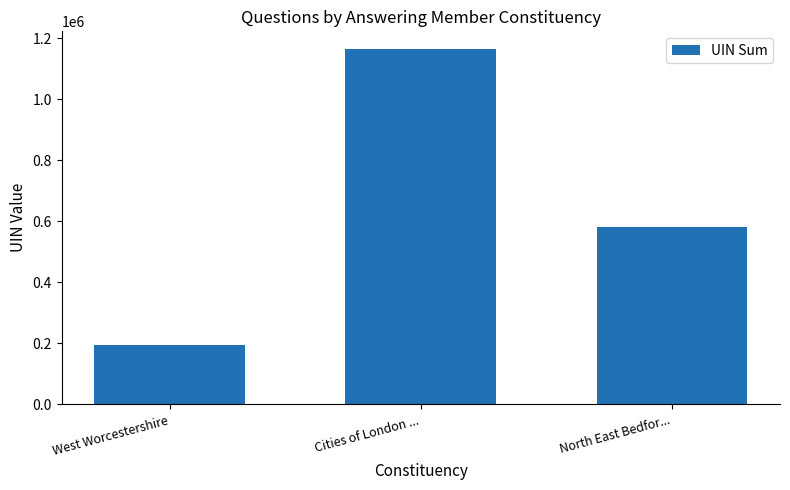

How many categories are shown in the chart?

3